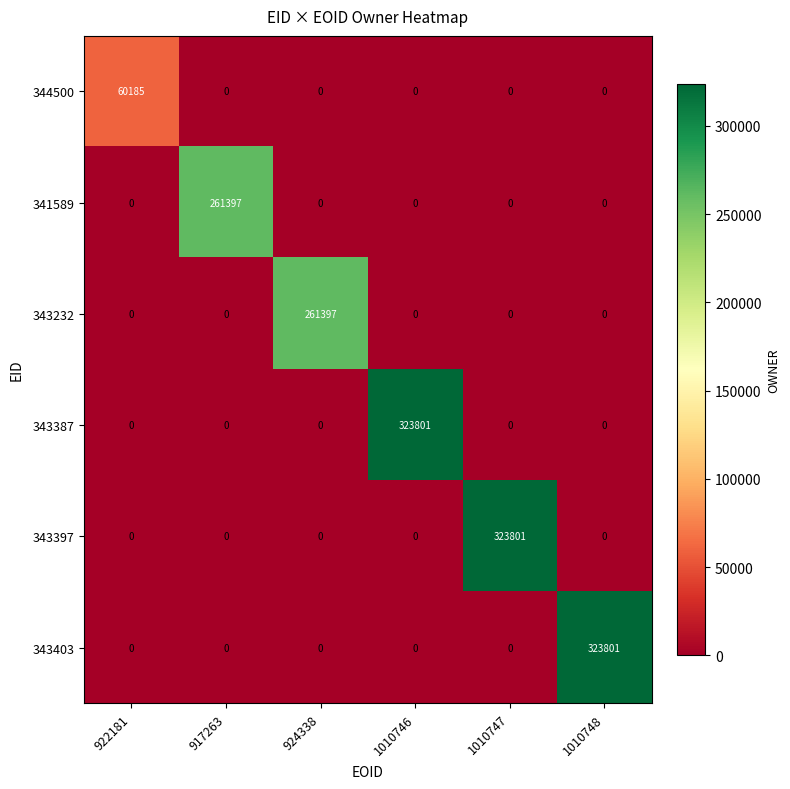

What is the difference between the 344500 values at 922181 and 1010748?

60185